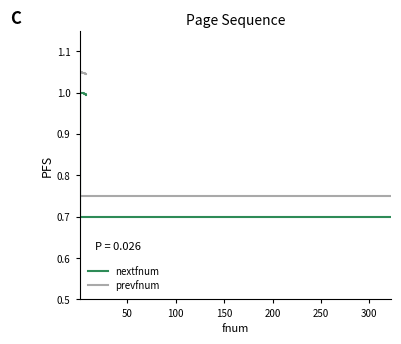

What is the value of the nextfnum point at the 1st from the left?

0.7